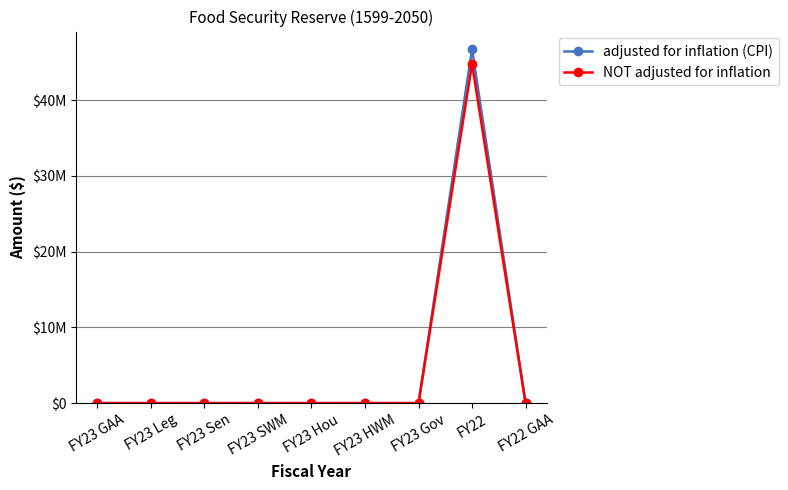

True or false: adjusted for inflation (CPI) has a value of 0 at FY23 HWM.

True